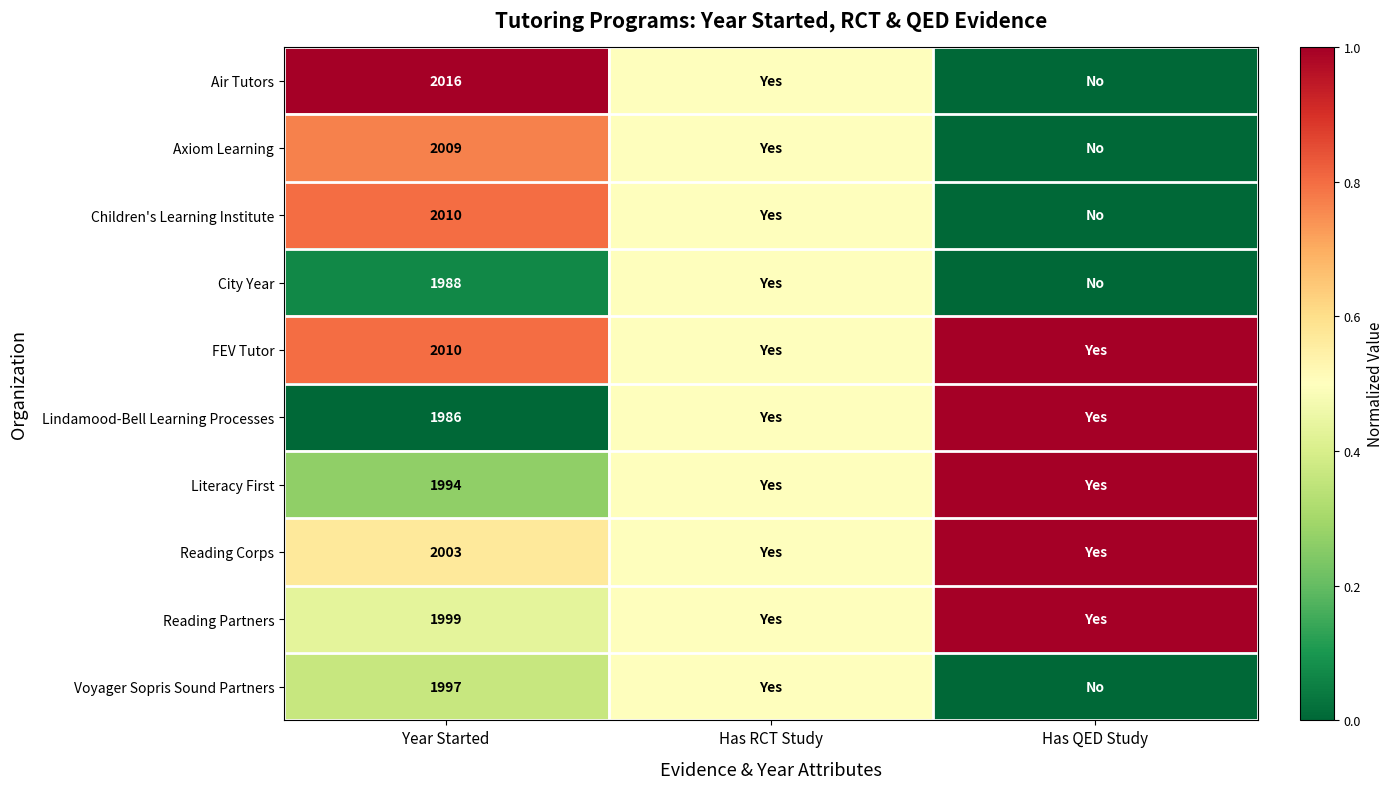

The value of FEV Tutor at Year Started is 2010.0. True or false?

True